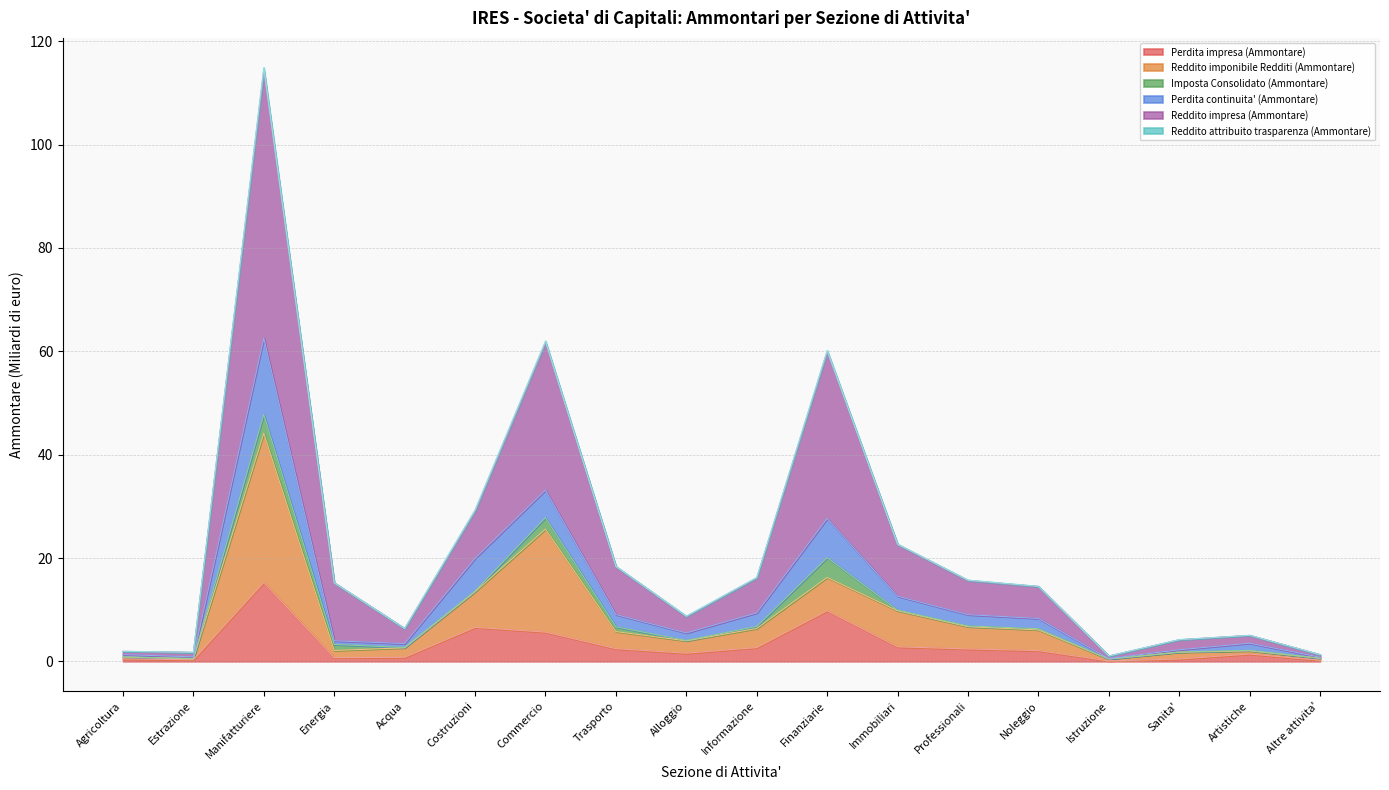

What is the maximum value for Perdita impresa (Ammontare)?

15.3